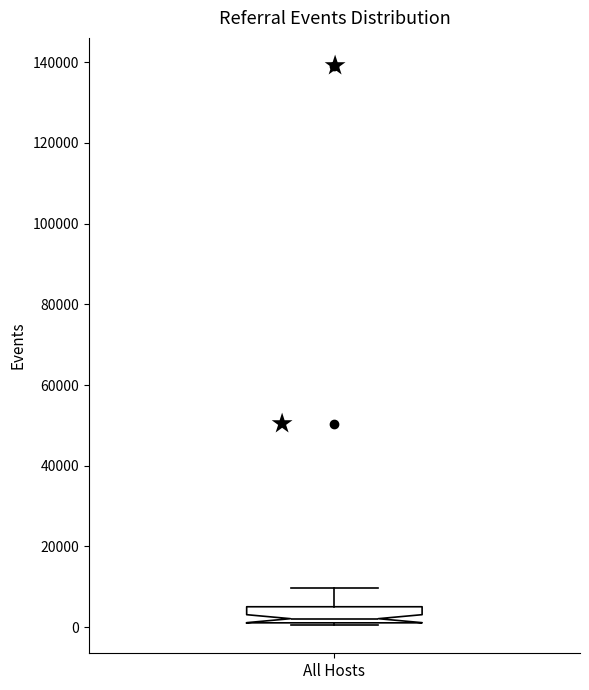

Read this box plot against the y-axis: the position of the median line, the range covered by the box, and the ends of both whiskers. The values are not printed on the chart, so give them approximately, as read against the axis.

median 2000 (just above the box's lower edge), box 2000 to 6000, whiskers 0 to 10000